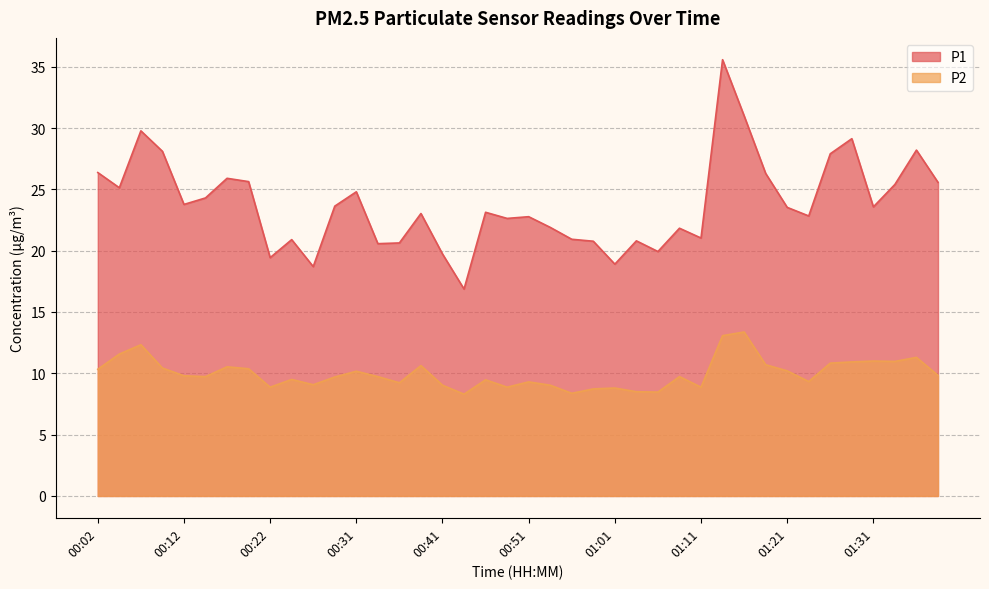

What is the label of the 2nd point from the right?

01:36